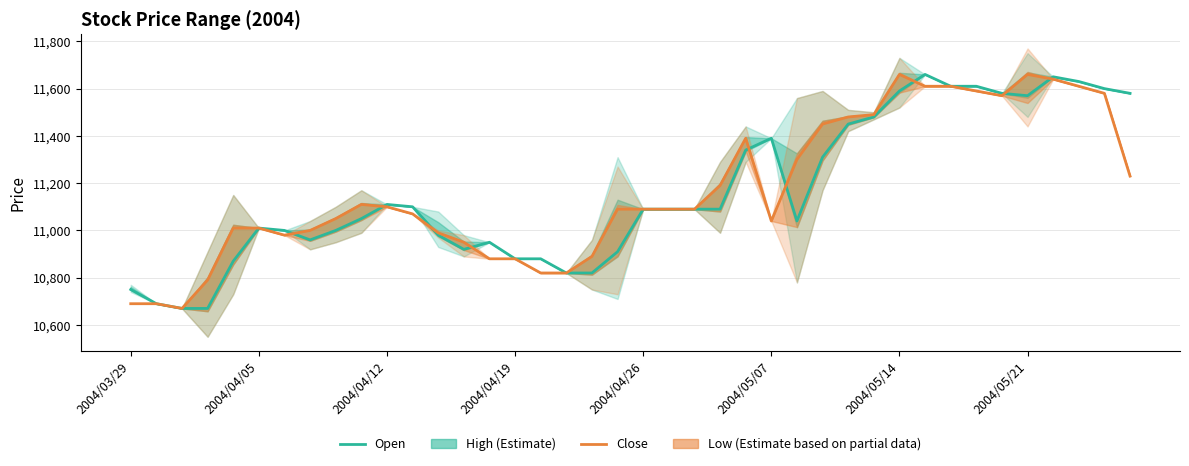

Is this an area chart (filled region under the line)?

No